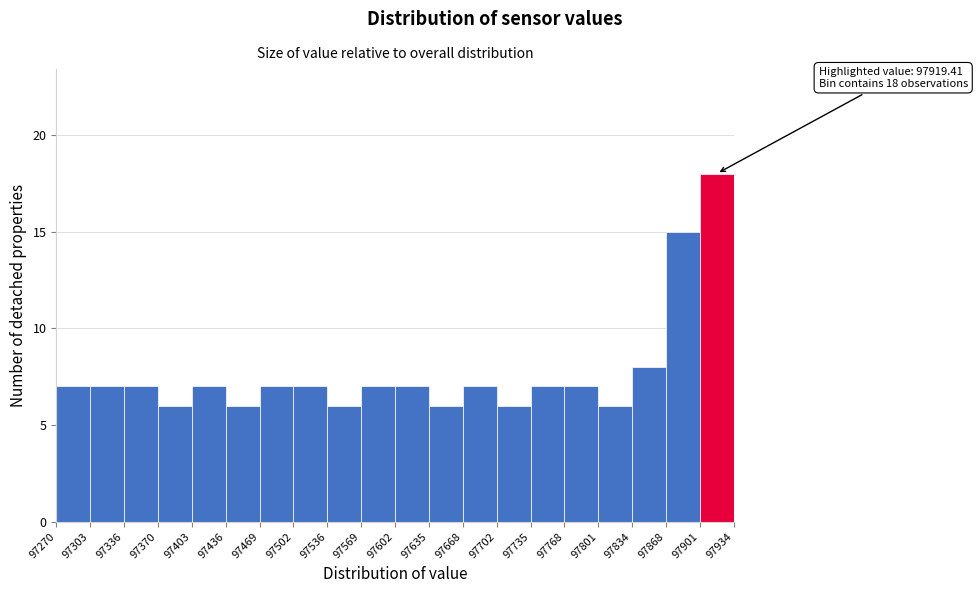

Over which range of the x-axis is the bar tallest?

97901 to 97934